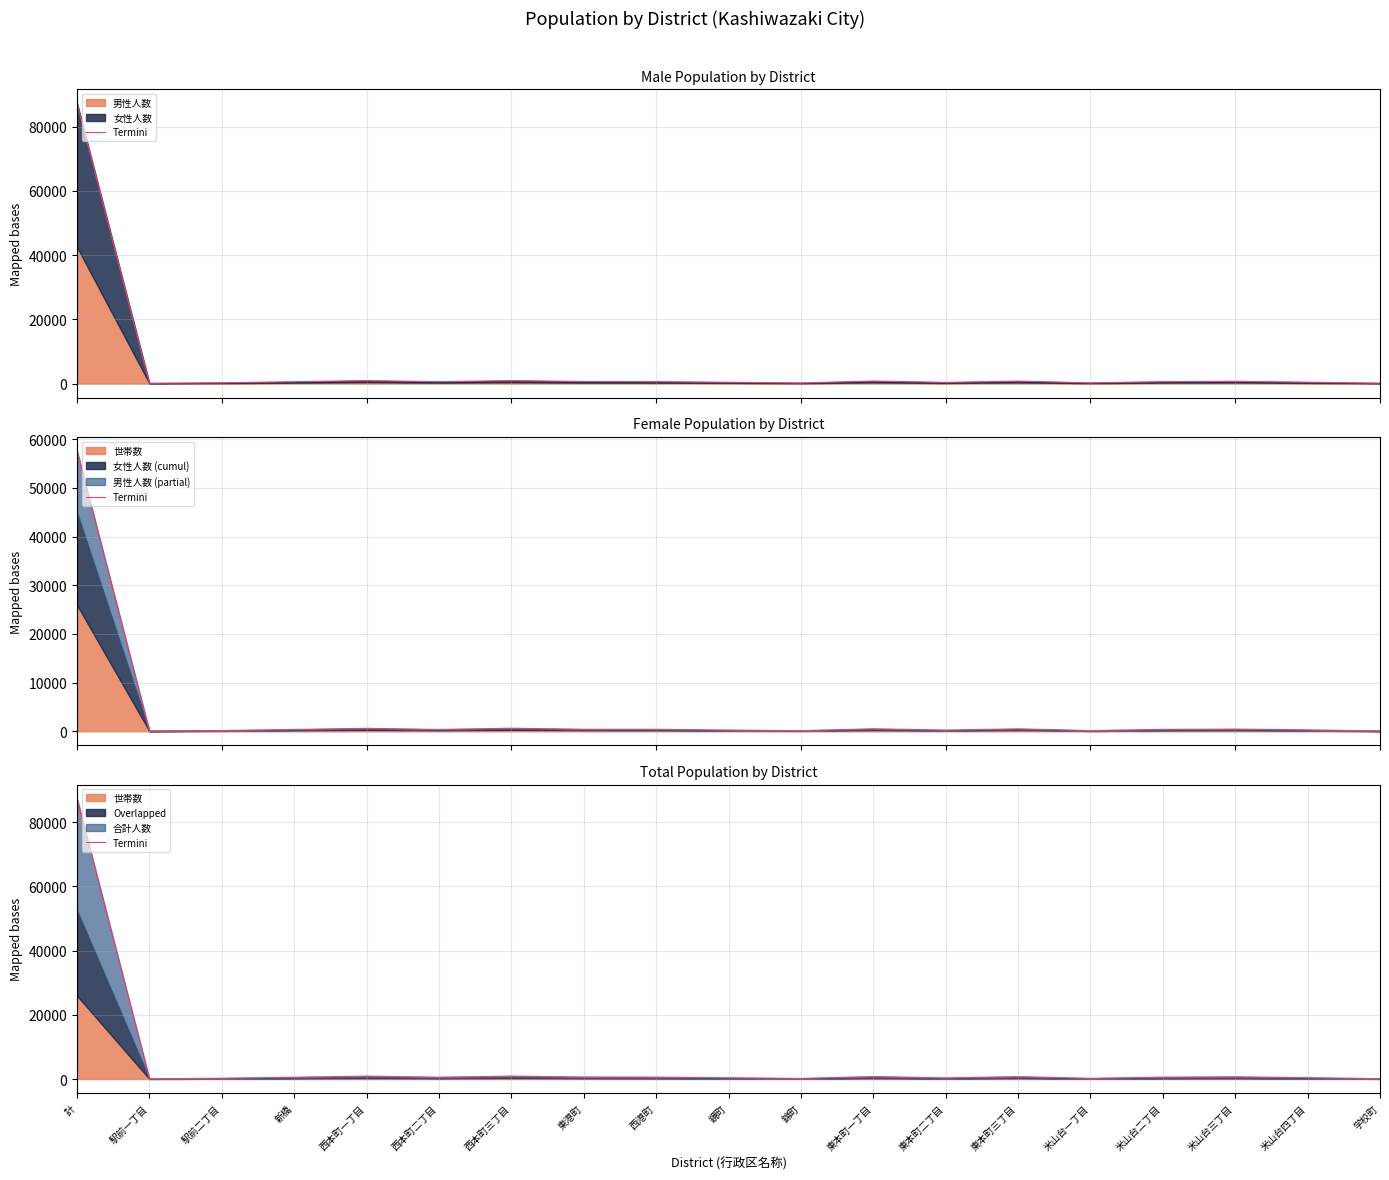

Does the chart display data point markers on the line(s)?

No